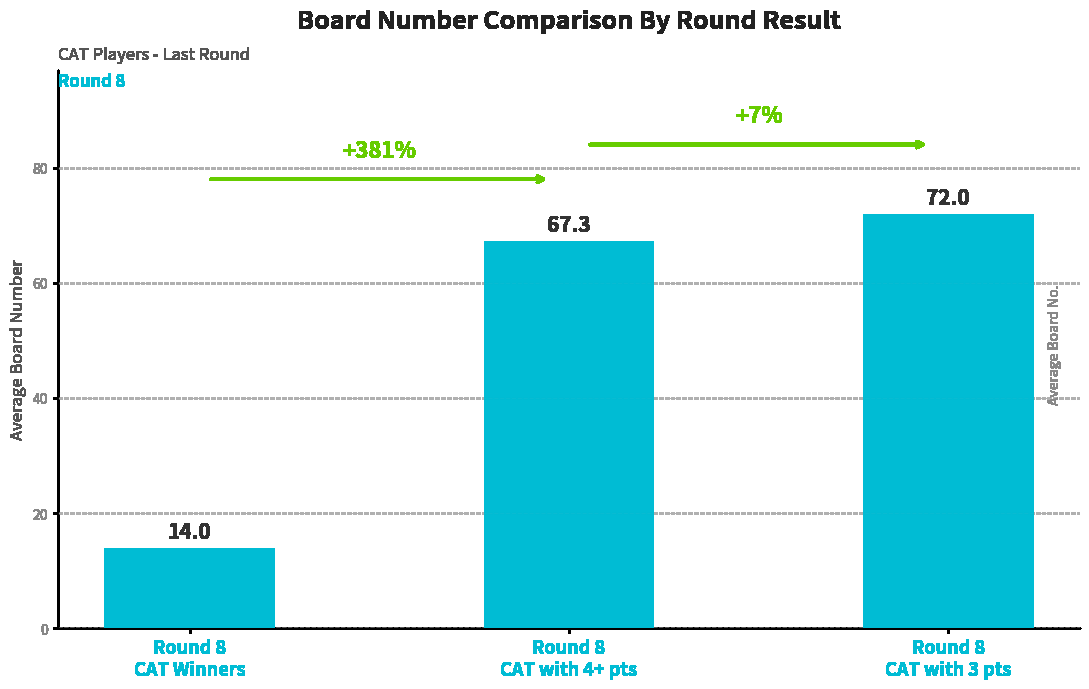

Which label corresponds to the smallest value in the chart?

Round 8
CAT Winners